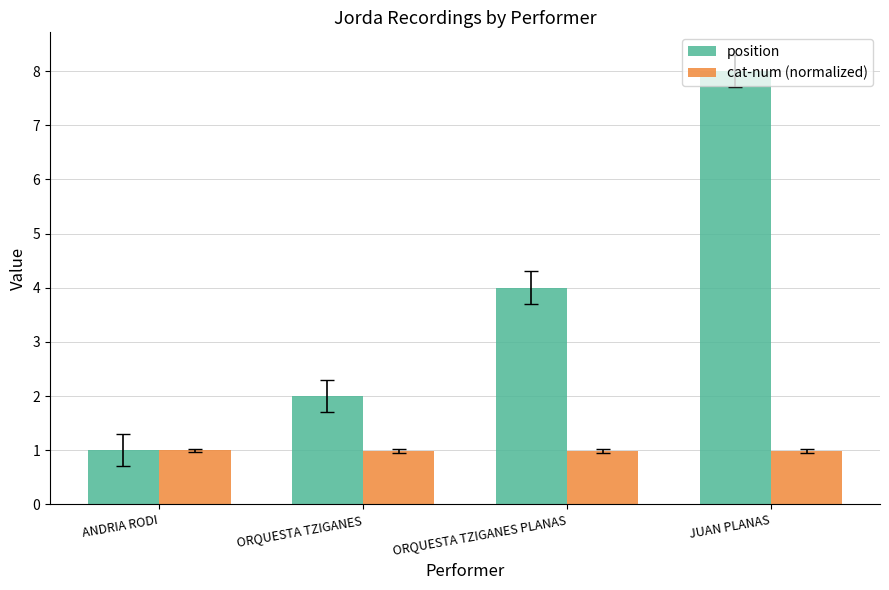

Are the bars horizontal?

No